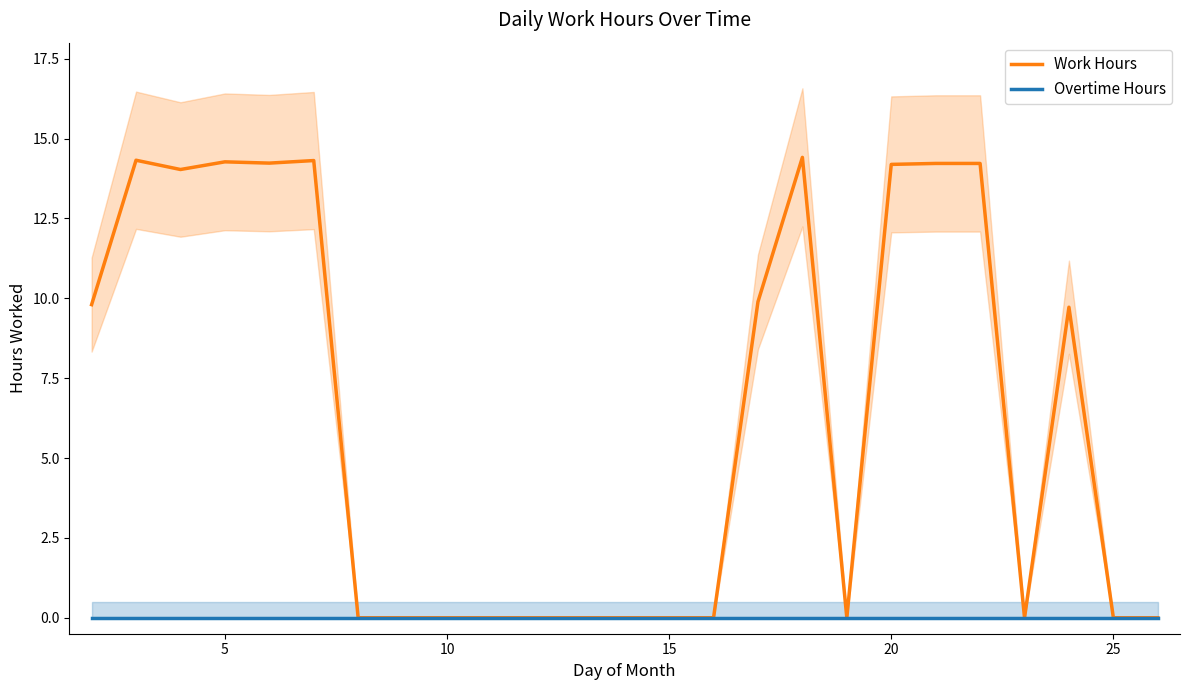

The value of Work Hours at 10 is -5.5. True or false?

False